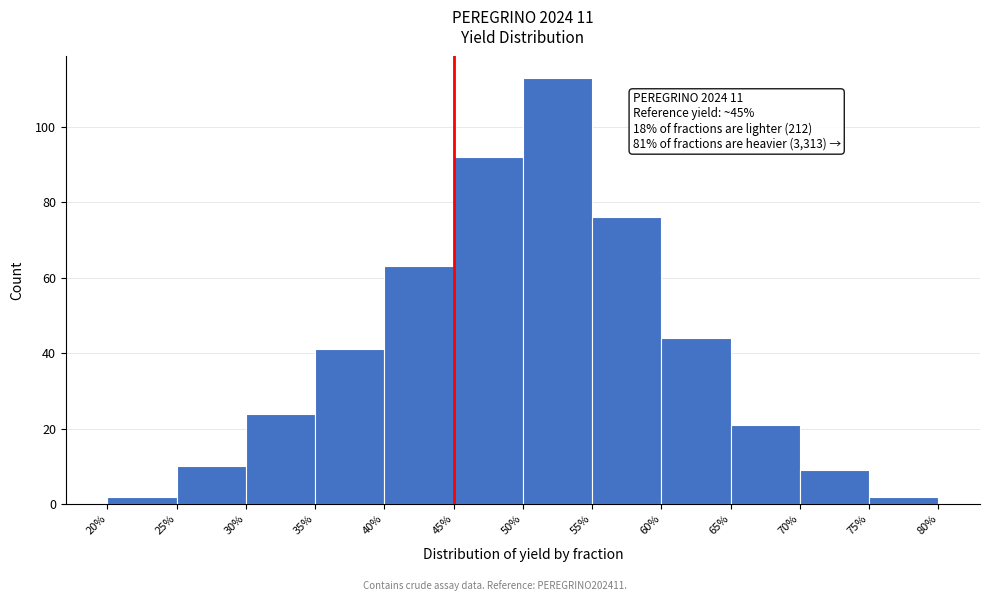

Which range on the x-axis has the tallest bar?

50% to 55%